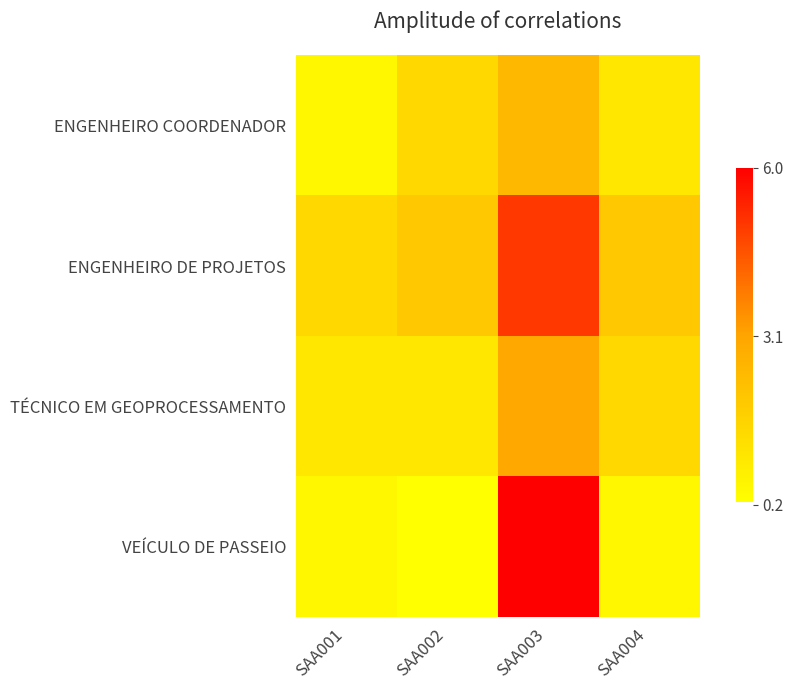

Which series has the largest total across all categories?

ENGENHEIRO DE PROJETOS